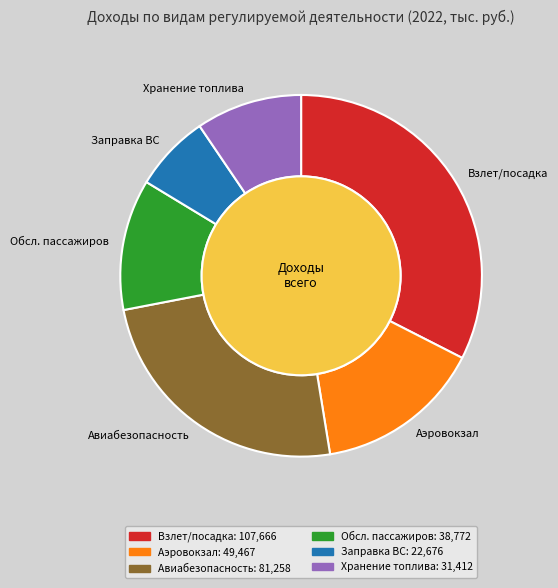

To the nearest percent, what portion does Обеспечение авиационной безопасности represent?

25%